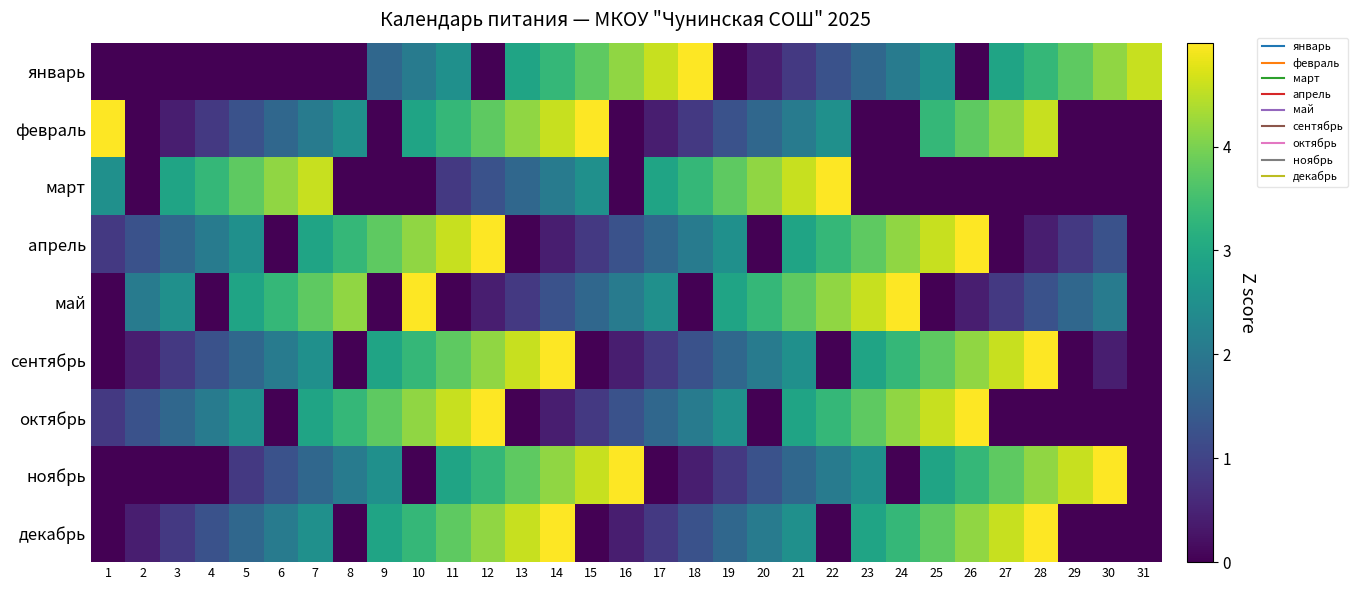

Reading left to right, what are all the values shown in this chart?

январь: 1=0.0	2=0.0	3=0.0	4=0.0	5=0.0	6=0.0	7=0.0	8=0.0	9=1.7	10=2.1	11=2.5	12=0.0	13=2.9	14=3.3	15=3.8	16=4.2	17=4.6	18=5.0	19=0.0	20=0.4	21=0.8	22=1.2	23=1.7	24=2.1	25=2.5	26=0.0	27=2.9	28=3.3	29=3.8	30=4.2	31=4.6
февраль: 1=5.0	2=0.0	3=0.4	4=0.8	5=1.2	6=1.7	7=2.1	8=2.5	9=0.0	10=2.9	11=3.3	12=3.8	13=4.2	14=4.6	15=5.0	16=0.0	17=0.4	18=0.8	19=1.2	20=1.7	21=2.1	22=2.5	23=0.0	24=0.0	25=3.3	26=3.8	27=4.2	28=4.6	29=0.0	30=0.0	31=0.0
март: 1=2.5	2=0.0	3=2.9	4=3.3	5=3.8	6=4.2	7=4.6	8=0.0	9=0.0	10=0.0	11=0.8	12=1.2	13=1.7	14=2.1	15=2.5	16=0.0	17=2.9	18=3.3	19=3.8	20=4.2	21=4.6	22=5.0	23=0.0	24=0.0	25=0.0	26=0.0	27=0.0	28=0.0	29=0.0	30=0.0	31=0.0
апрель: 1=0.8	2=1.2	3=1.7	4=2.1	5=2.5	6=0.0	7=2.9	8=3.3	9=3.8	10=4.2	11=4.6	12=5.0	13=0.0	14=0.4	15=0.8	16=1.2	17=1.7	18=2.1	19=2.5	20=0.0	21=2.9	22=3.3	23=3.8	24=4.2	25=4.6	26=5.0	27=0.0	28=0.4	29=0.8	30=1.2	31=0.0
май: 1=0.0	2=2.1	3=2.5	4=0.0	5=2.9	6=3.3	7=3.8	8=4.2	9=0.0	10=5.0	11=0.0	12=0.4	13=0.8	14=1.2	15=1.7	16=2.1	17=2.5	18=0.0	19=2.9	20=3.3	21=3.8	22=4.2	23=4.6	24=5.0	25=0.0	26=0.4	27=0.8	28=1.2	29=1.7	30=2.1	31=0.0
сентябрь: 1=0.0	2=0.4	3=0.8	4=1.2	5=1.7	6=2.1	7=2.5	8=0.0	9=2.9	10=3.3	11=3.8	12=4.2	13=4.6	14=5.0	15=0.0	16=0.4	17=0.8	18=1.2	19=1.7	20=2.1	21=2.5	22=0.0	23=2.9	24=3.3	25=3.8	26=4.2	27=4.6	28=5.0	29=0.0	30=0.4	31=0.0
октябрь: 1=0.8	2=1.2	3=1.7	4=2.1	5=2.5	6=0.0	7=2.9	8=3.3	9=3.8	10=4.2	11=4.6	12=5.0	13=0.0	14=0.4	15=0.8	16=1.2	17=1.7	18=2.1	19=2.5	20=0.0	21=2.9	22=3.3	23=3.8	24=4.2	25=4.6	26=5.0	27=0.0	28=0.0	29=0.0	30=0.0	31=0.0
ноябрь: 1=0.0	2=0.0	3=0.0	4=0.0	5=0.8	6=1.2	7=1.7	8=2.1	9=2.5	10=0.0	11=2.9	12=3.3	13=3.8	14=4.2	15=4.6	16=5.0	17=0.0	18=0.4	19=0.8	20=1.2	21=1.7	22=2.1	23=2.5	24=0.0	25=2.9	26=3.3	27=3.8	28=4.2	29=4.6	30=5.0	31=0.0
декабрь: 1=0.0	2=0.4	3=0.8	4=1.2	5=1.7	6=2.1	7=2.5	8=0.0	9=2.9	10=3.3	11=3.8	12=4.2	13=4.6	14=5.0	15=0.0	16=0.4	17=0.8	18=1.2	19=1.7	20=2.1	21=2.5	22=0.0	23=2.9	24=3.3	25=3.8	26=4.2	27=4.6	28=5.0	29=0.0	30=0.0	31=0.0